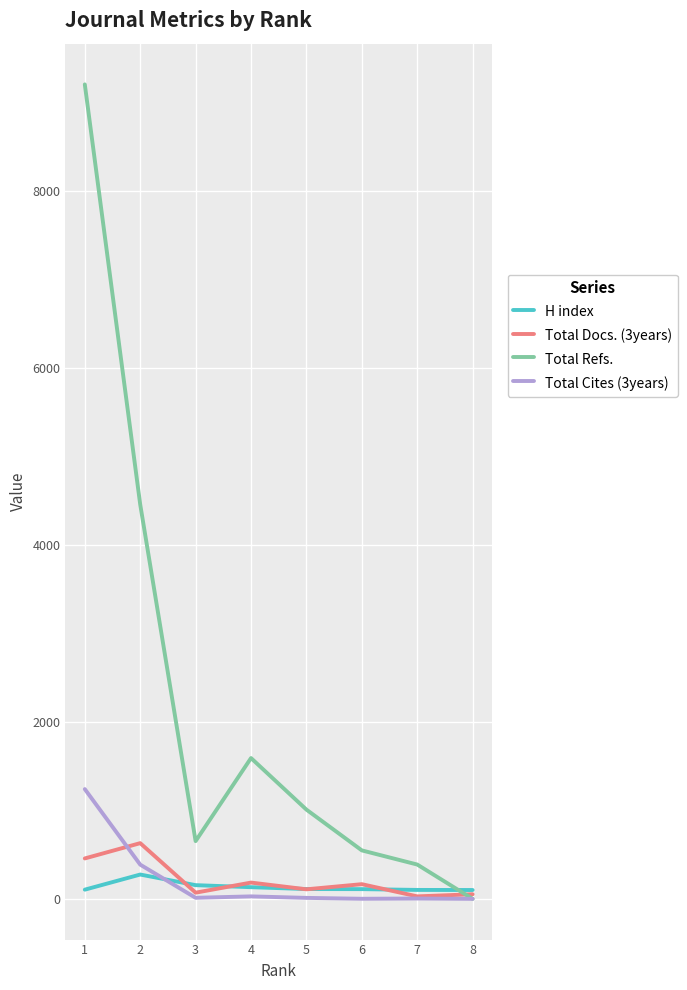

What is the greatest value displayed?

9209